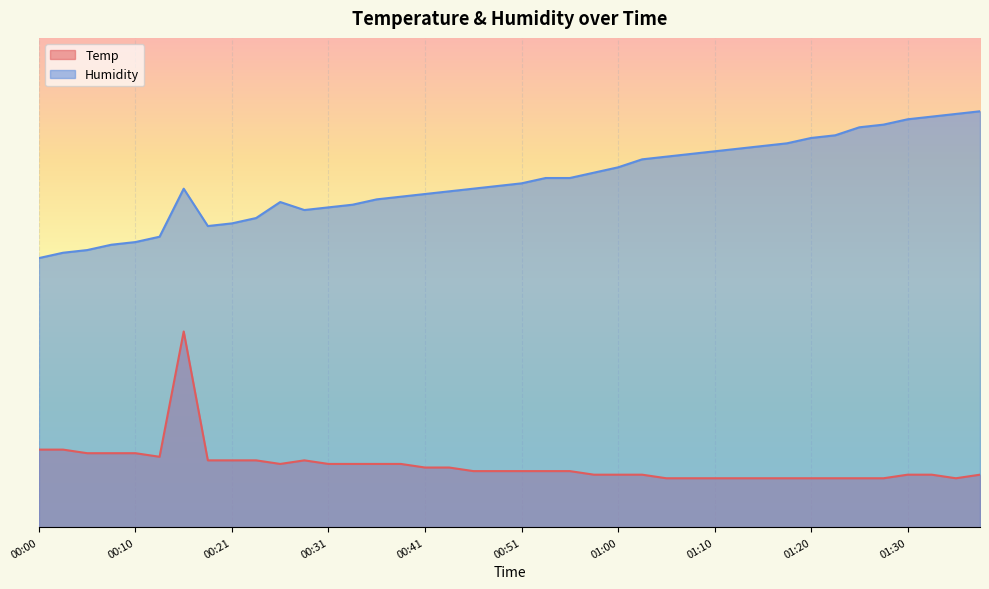

Rank the categories by Humidity value from lowest to highest.

00:00, 00:03, 00:05, 00:08, 00:10, 00:13, 00:19, 00:21, 00:24, 00:29, 00:31, 00:34, 00:26, 00:36, 00:38, 00:41, 00:43, 00:17, 00:46, 00:48, 00:51, 00:53, 00:55, 00:58, 01:00, 01:03, 01:05, 01:08, 01:10, 01:13, 01:15, 01:18, 01:20, 01:23, 01:25, 01:27, 01:30, 01:32, 01:35, 01:37